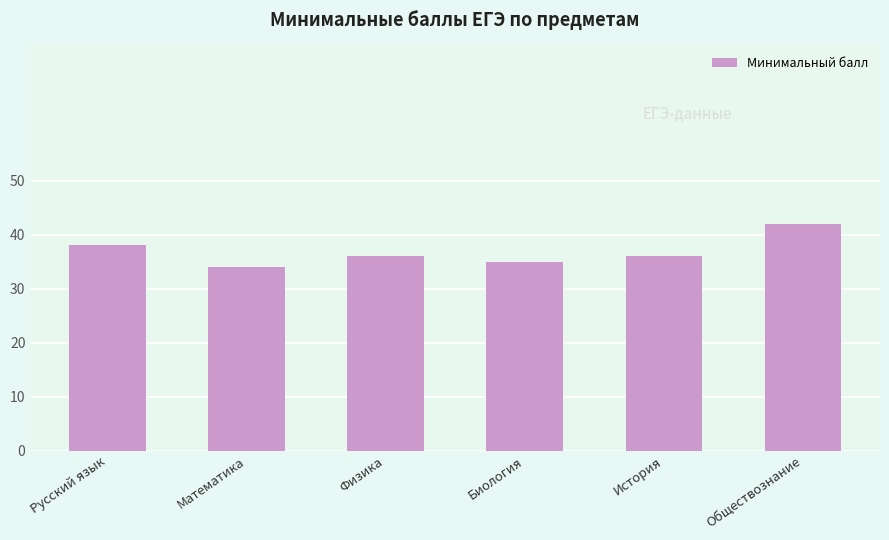

Reading left to right, what are all the values shown in this chart?

Русский язык=38	Математика=34	Физика=36	Биология=35	История=36	Обществознание=42